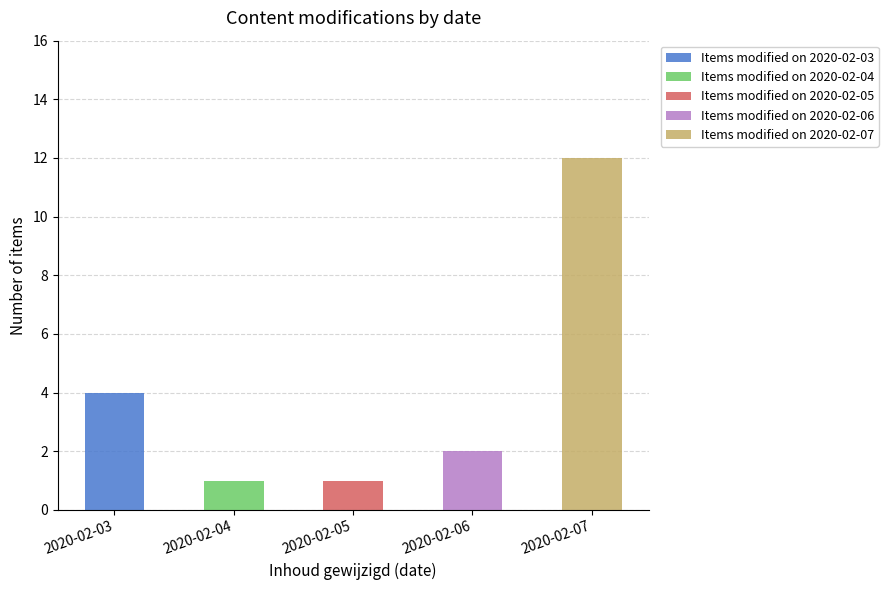

What is the maximum value for Items modified on 2020-02-03?

4